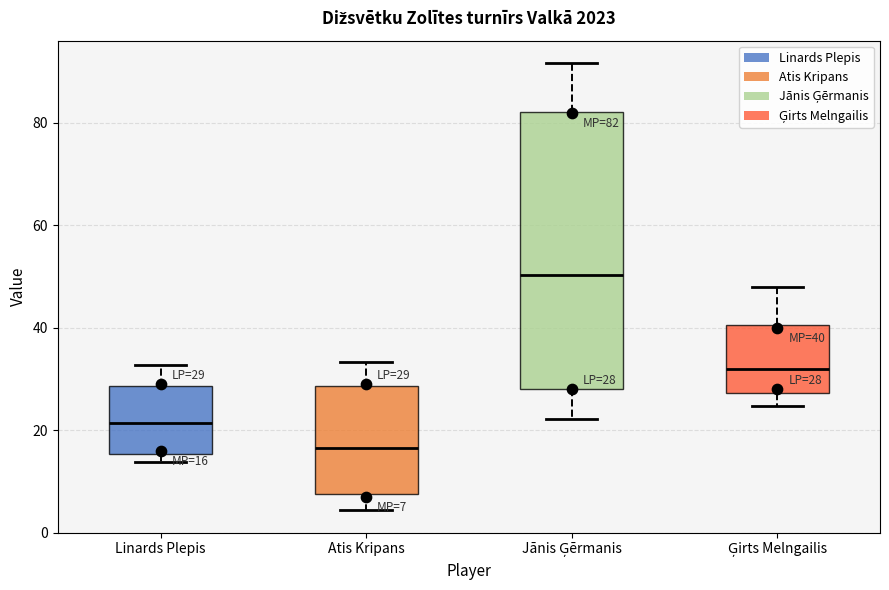

Which box's median line is the lowest?

Atis Kripans